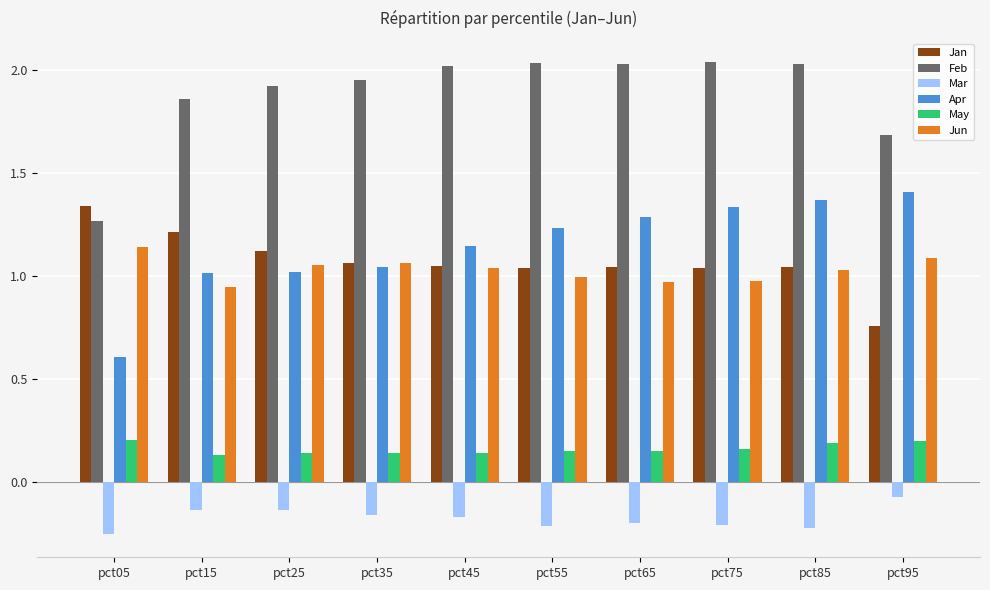

Count the number of categories in the chart.

10